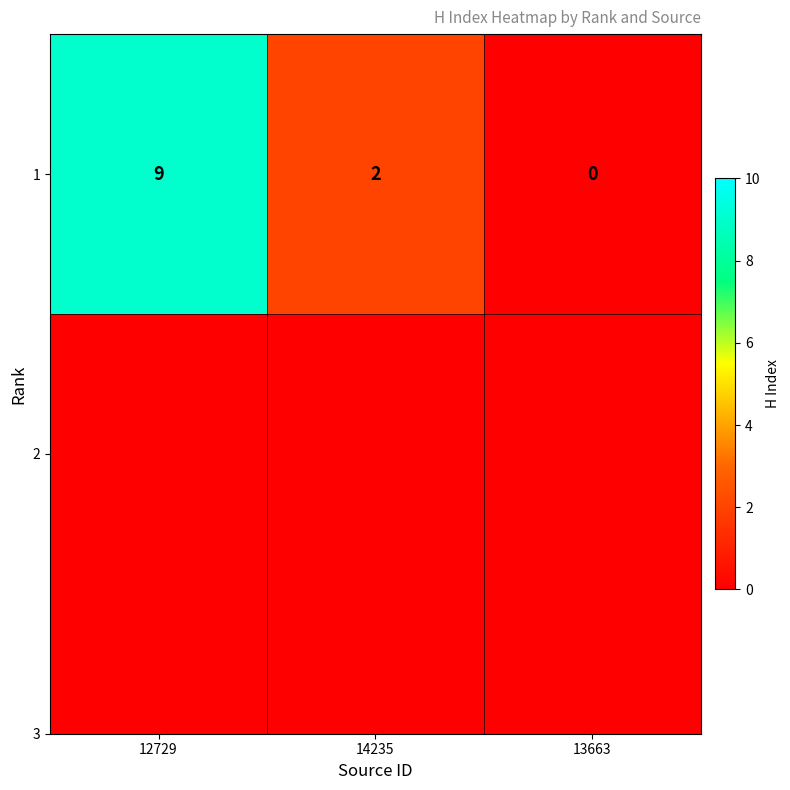

Where does the data first go above 2?

12729